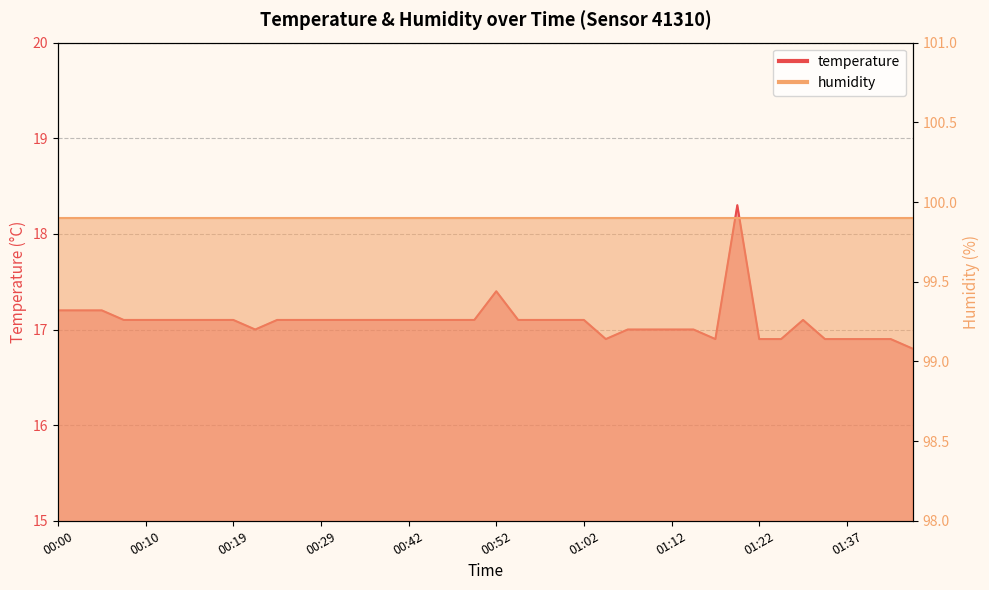

True or false: the data shows 17.1 at 00:57.

True